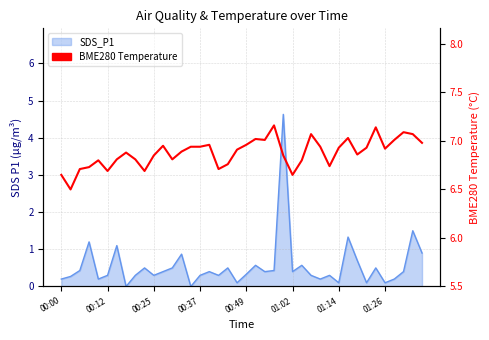

At which category does the chart reach its minimum across all series?

00:12